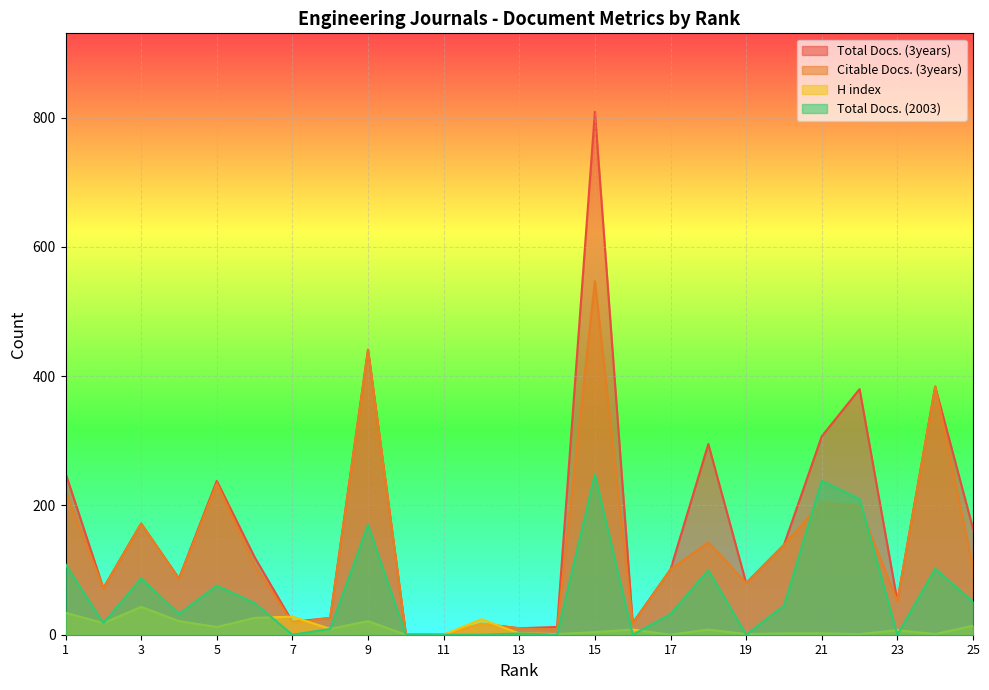

Which series changed the most between 9 and 16?

Citable Docs. (3years)